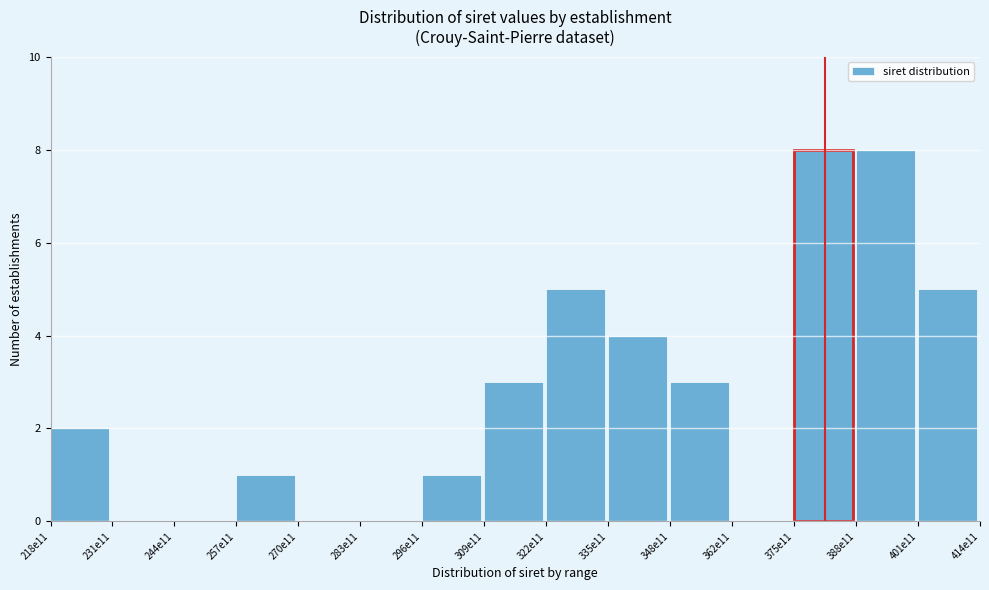

Reading right to left, list all the values displayed in this chart.

401e11=5	388e11=8	375e11=8	362e11=0	348e11=3	335e11=4	322e11=5	309e11=3	296e11=1	283e11=0	270e11=0	257e11=1	244e11=0	231e11=0	218e11=2